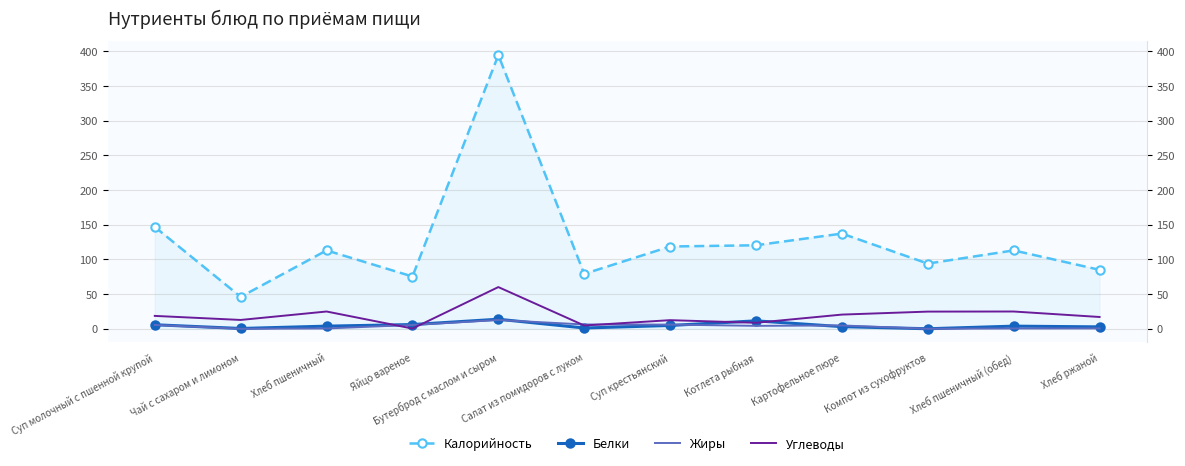

What is the difference between the Жиры values at Компот из сухофруктов and Хлеб ржаной?

0.5